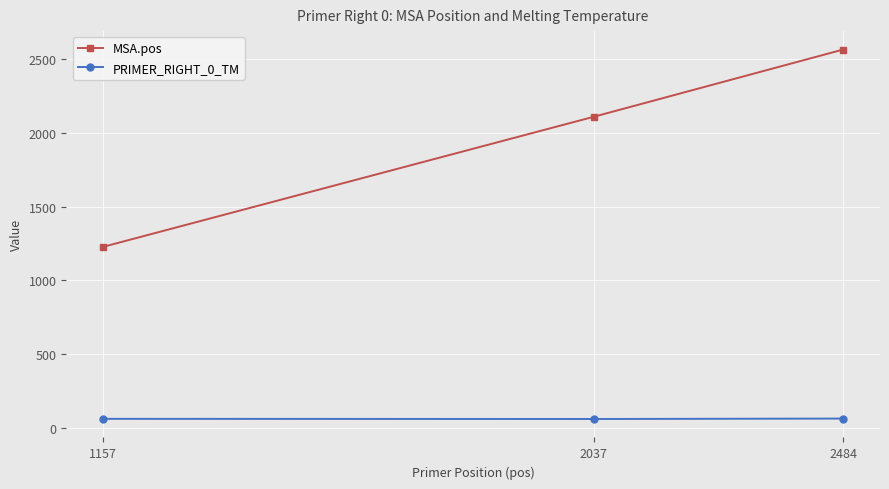

How many PRIMER_RIGHT_0_TM values are between 57 and 60?

2